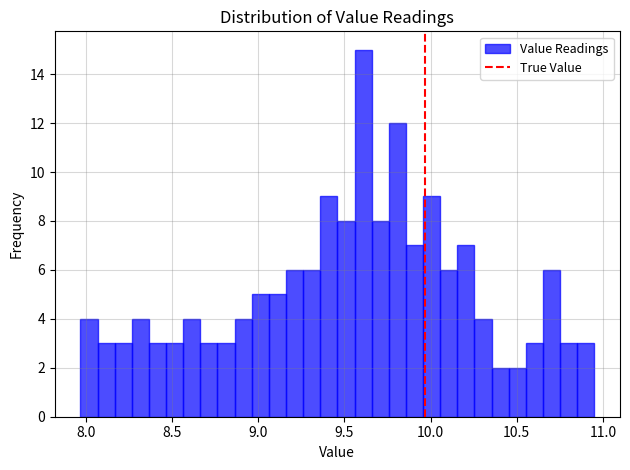

Around what value on the x-axis is the tallest bar? Give the approximate position of its centre, as read against the axis.

9.60